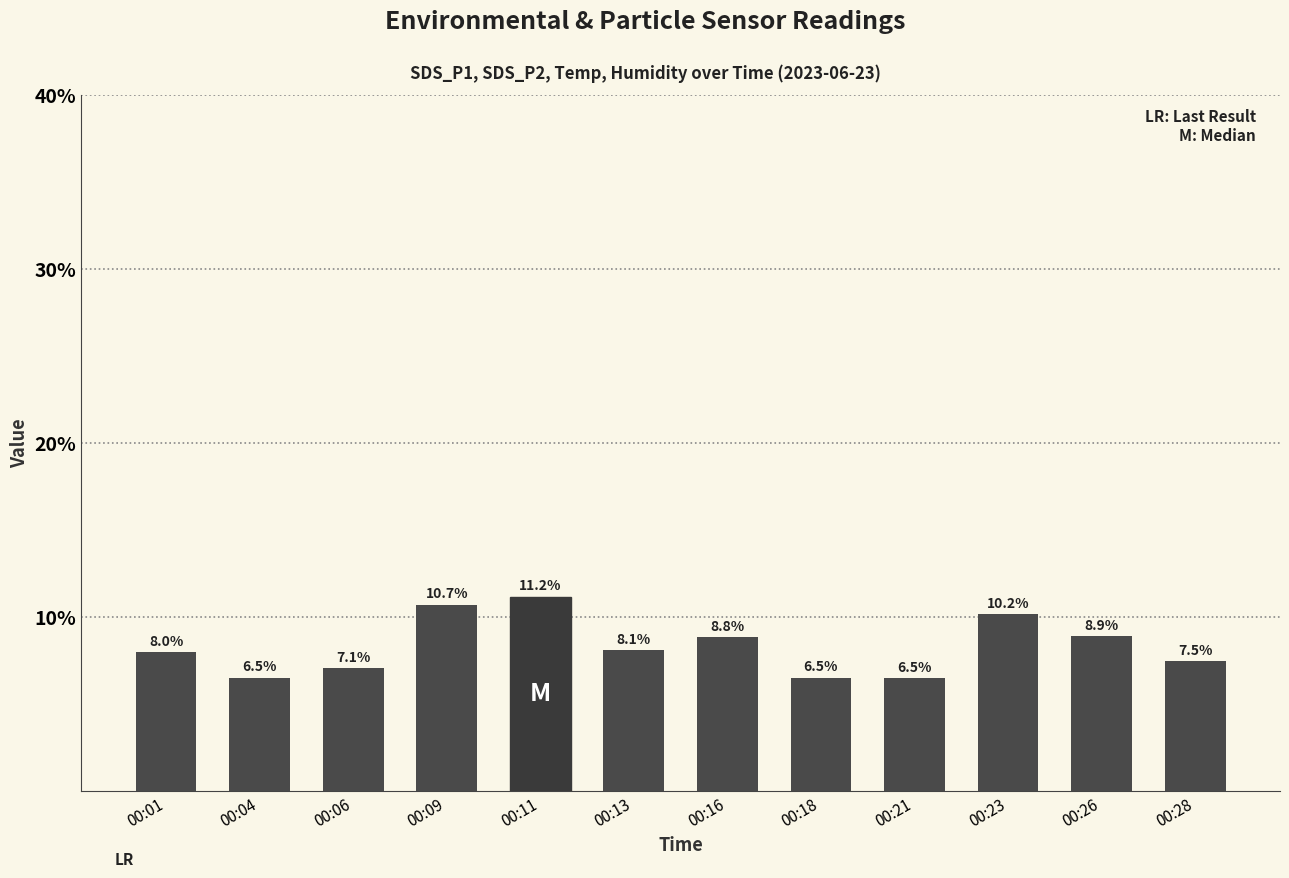

True or false: the data shows 4.8 at 00:06.

False